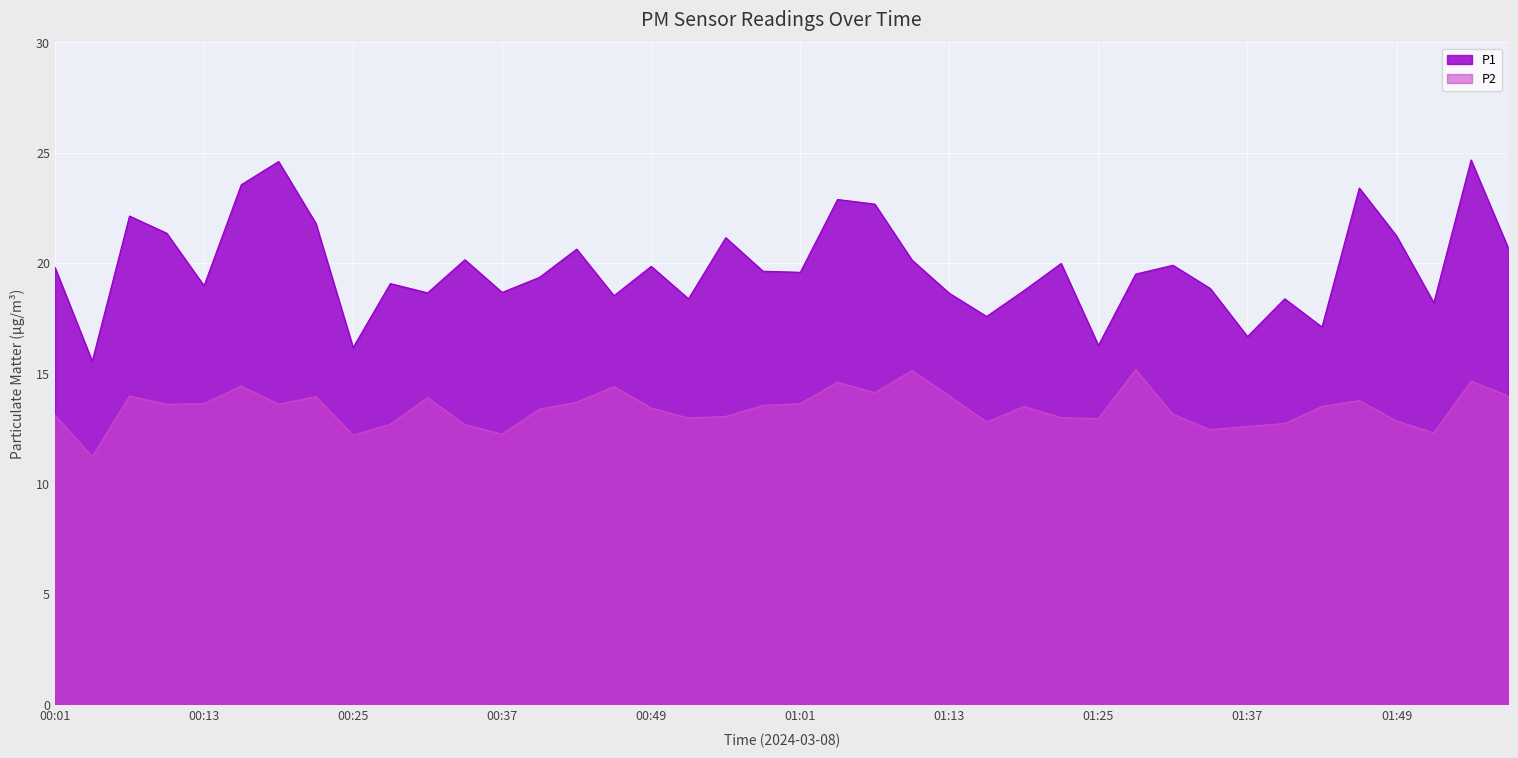

How many lines are shown in the chart?

2